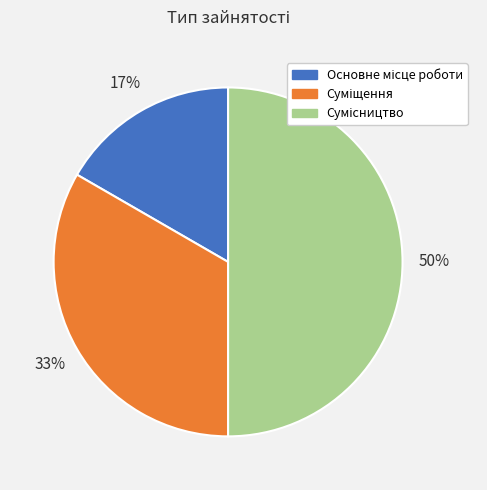

To the nearest percent, what is the difference between the largest and smallest slice percentages?

33%